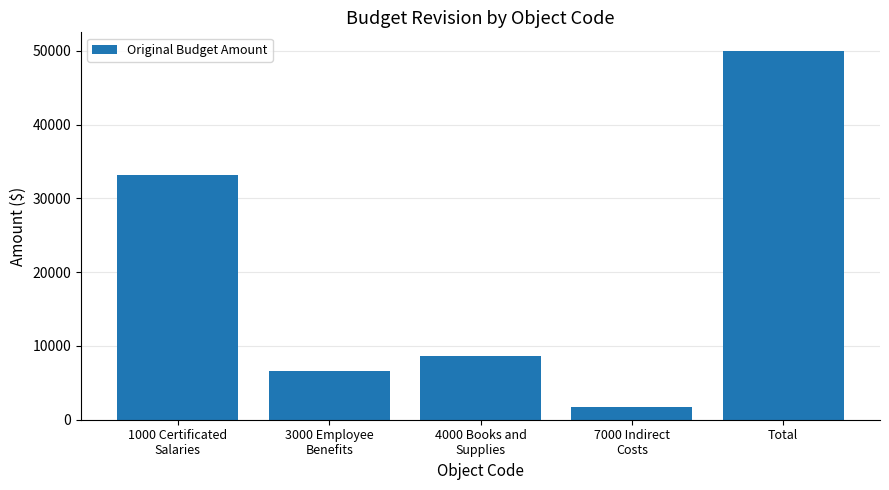

List the labels in order of value, smallest first.

7000 Indirect
Costs, 3000 Employee
Benefits, 4000 Books and
Supplies, 1000 Certificated
Salaries, Total